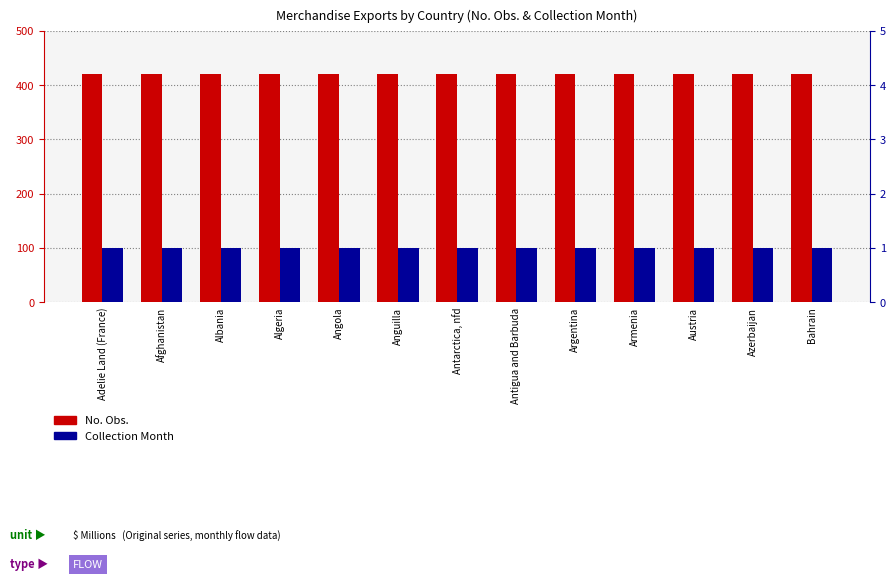

List the series in order of their overall mean, highest first.

No. Obs., Collection Month